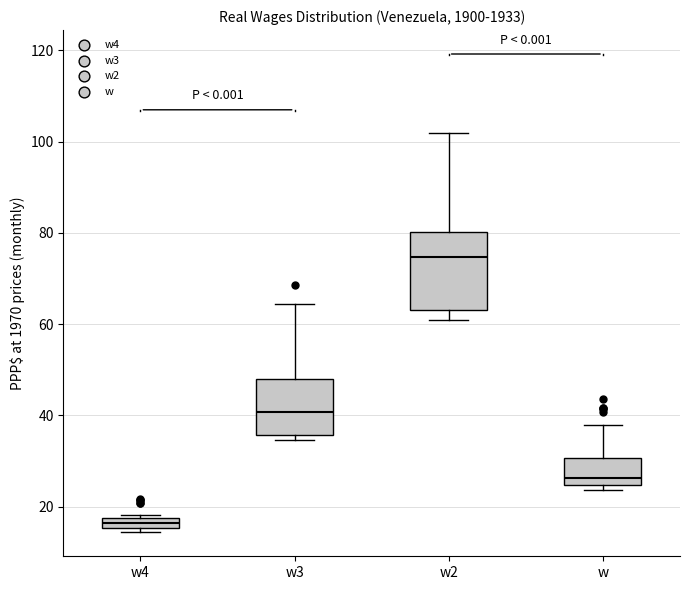

Which box has the lowest median line?

w4